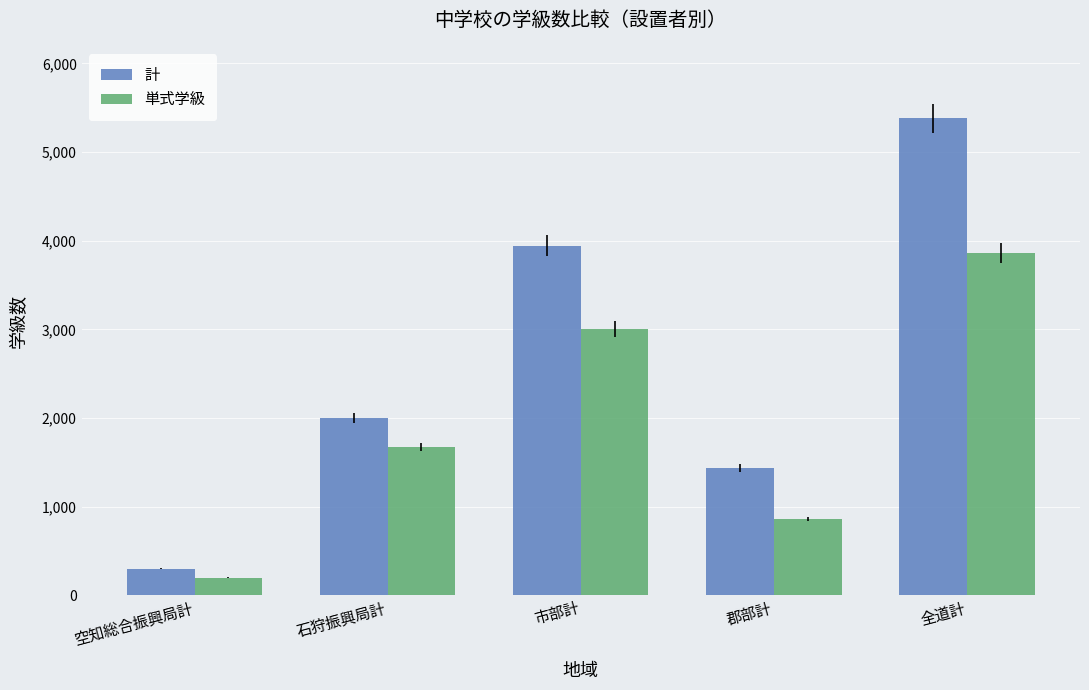

Is it true that 単式学級 equals 3861 at 全道計?

True